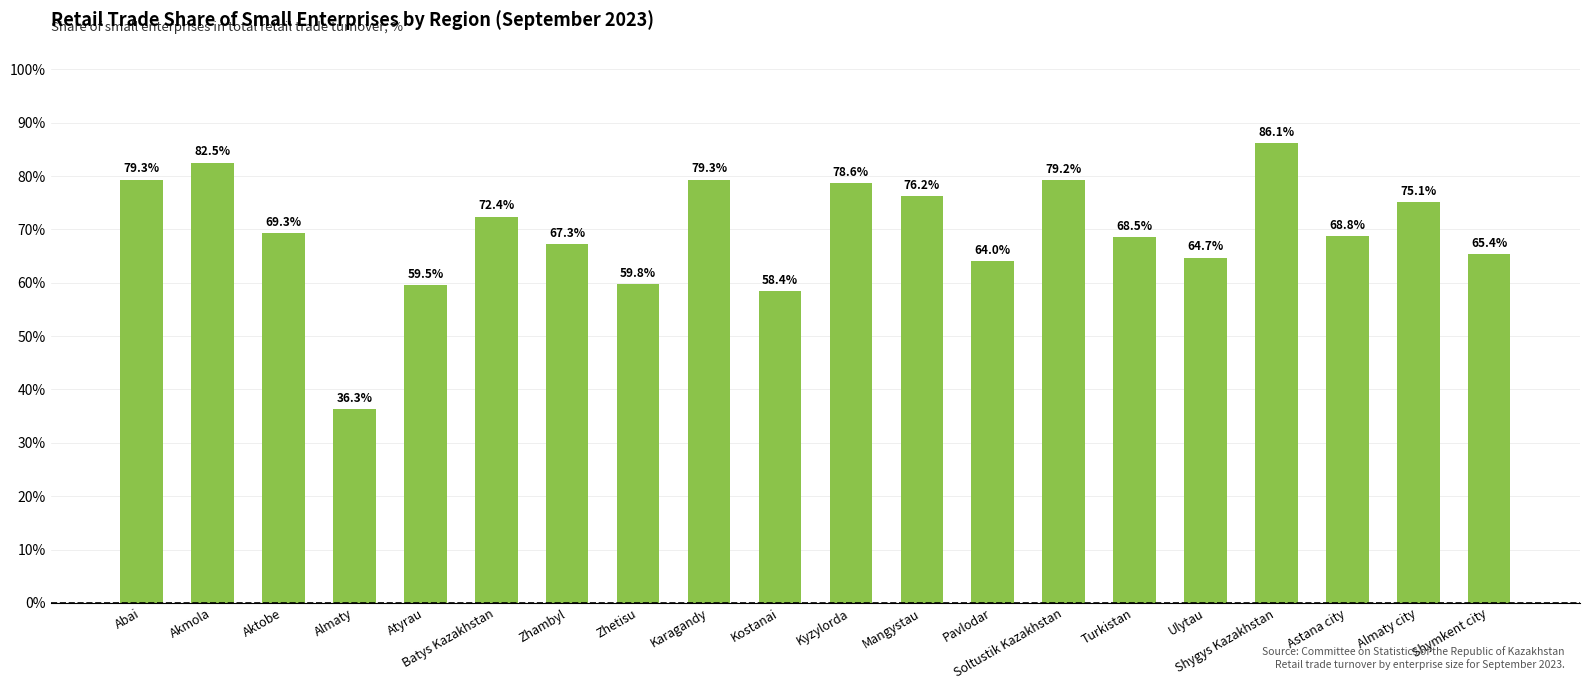

Reading right to left, extract all data points from this chart.

65.4	75.1	68.8	86.1	64.7	68.5	79.2	64.0	76.2	78.6	58.4	79.3	59.8	67.3	72.4	59.5	36.3	69.3	82.5	79.3